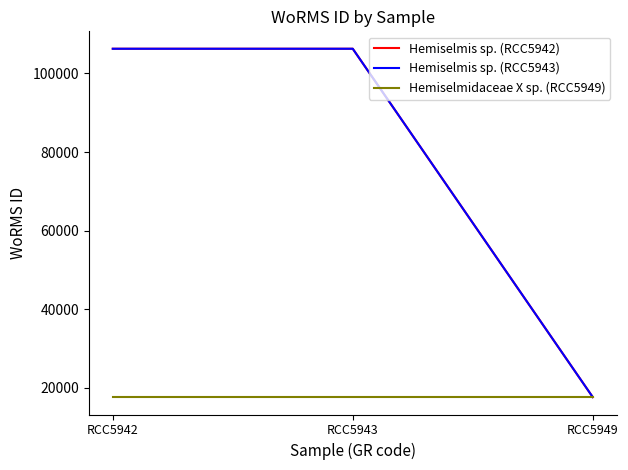

Does the chart display data point markers on the line(s)?

No